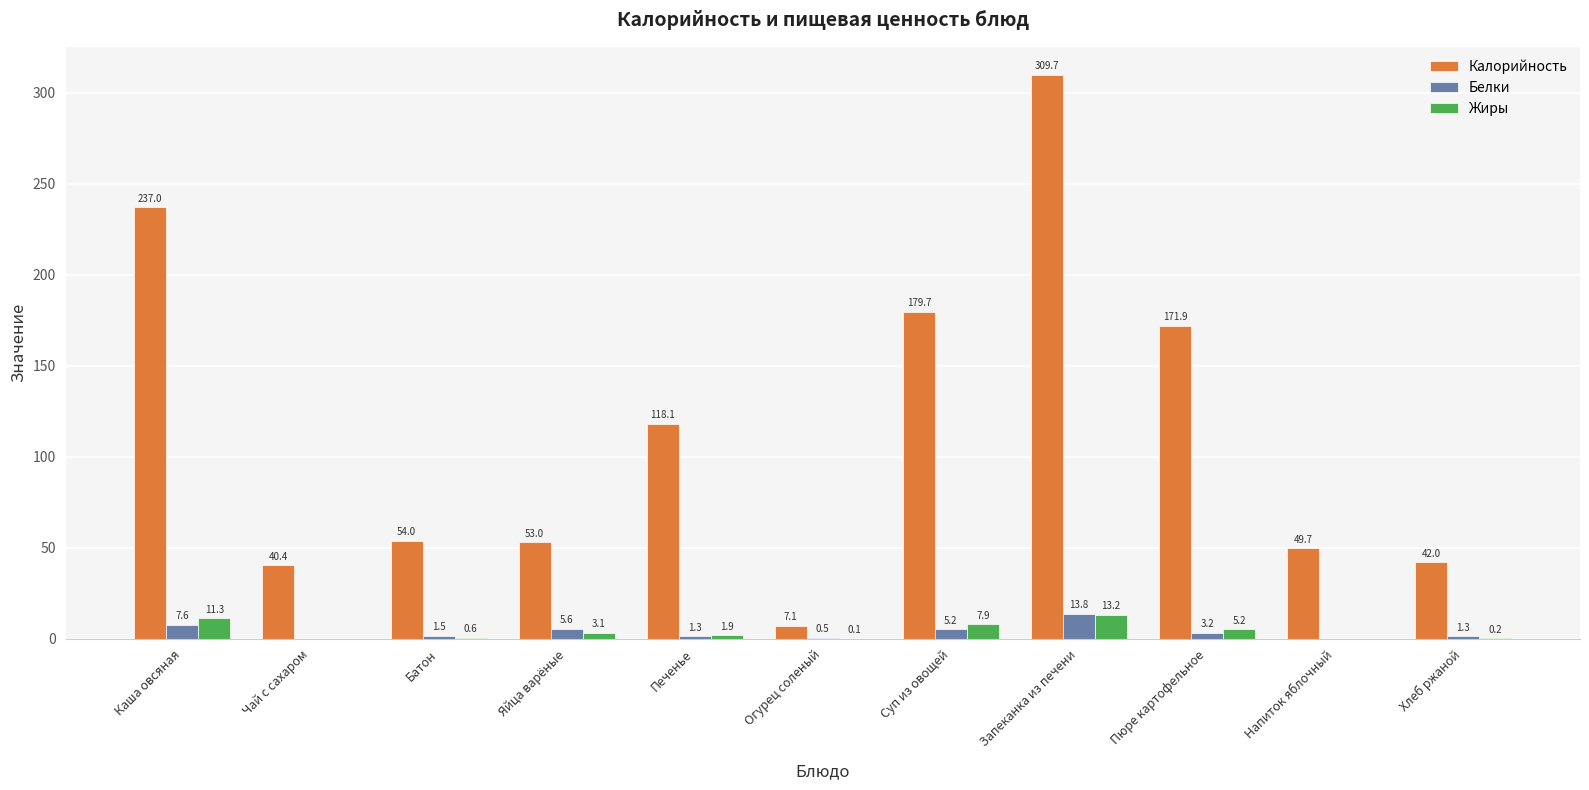

What is the maximum value for Калорийность?

309.7